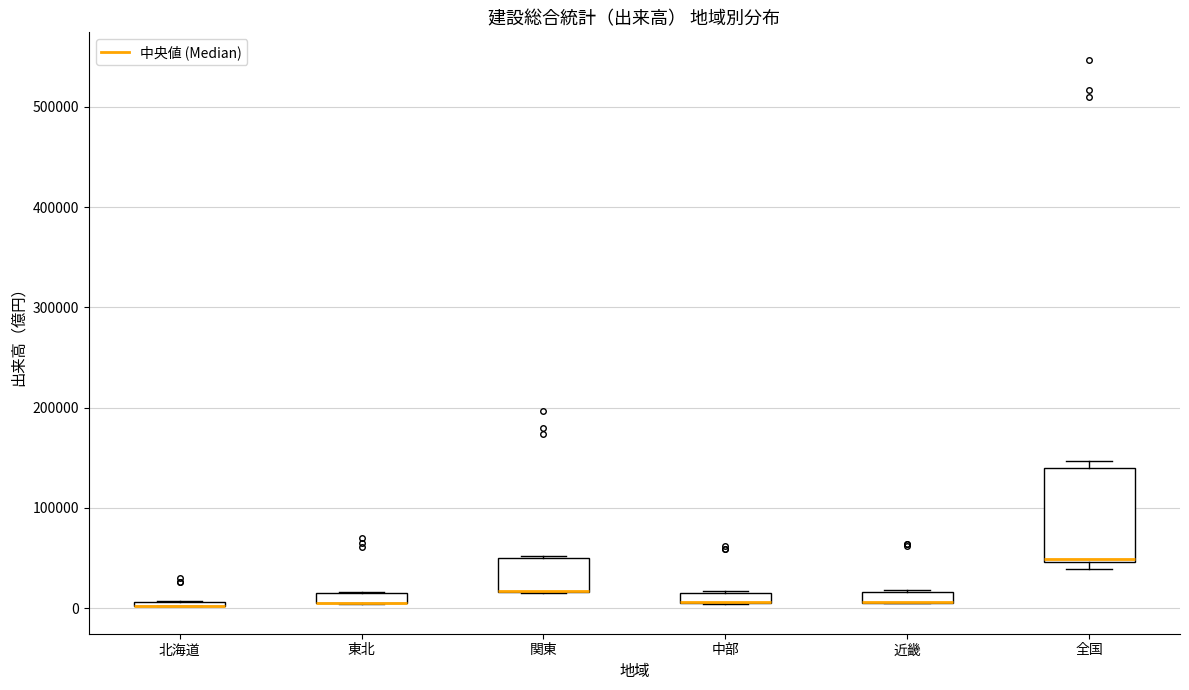

Which box is the tallest, from its lower edge to its upper edge?

全国